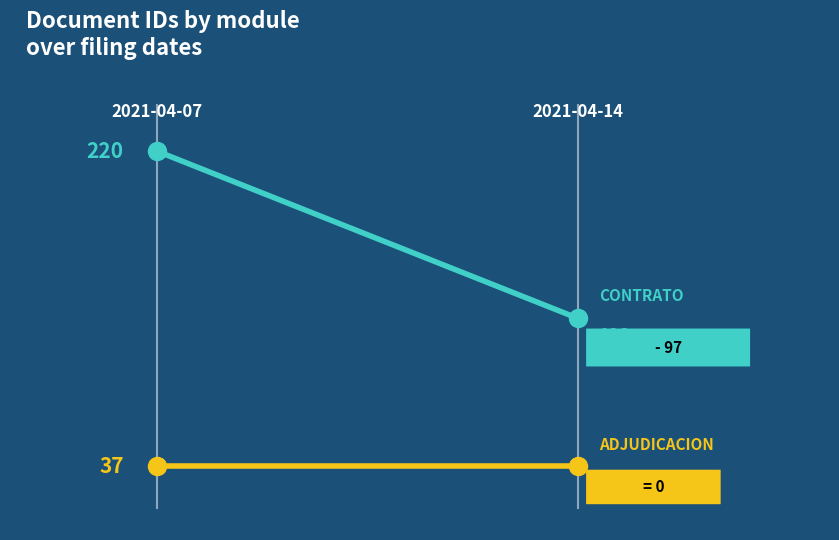

List the series in order of their peak value, lowest first.

adjudicacion, contrato